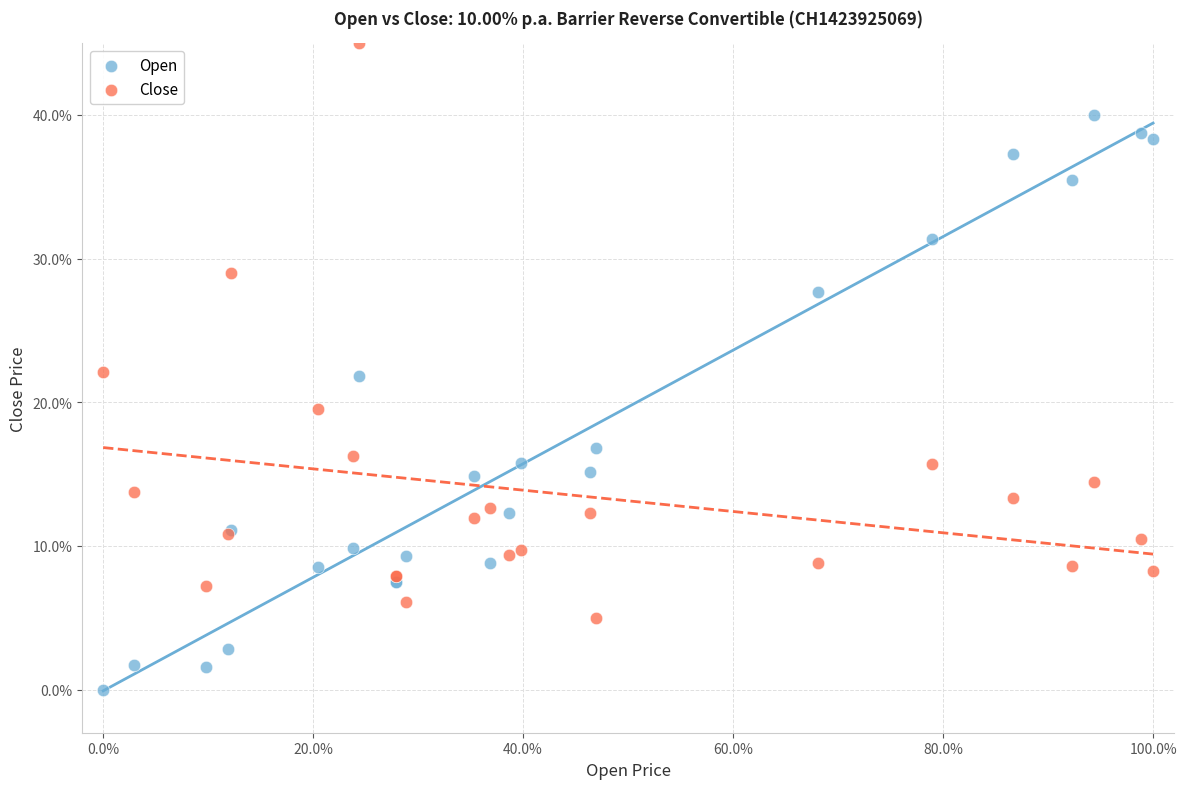

Which series reaches the maximum Y coordinate?

Close